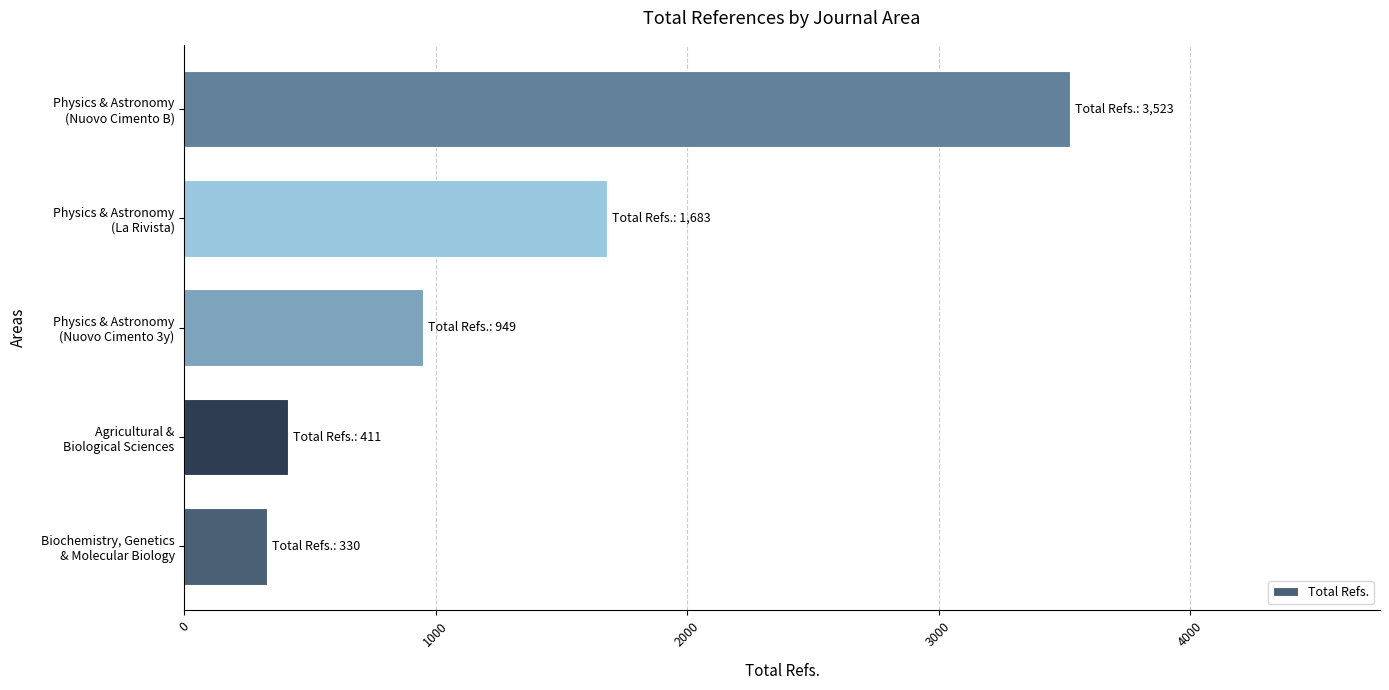

What is the sum of all values?

6896